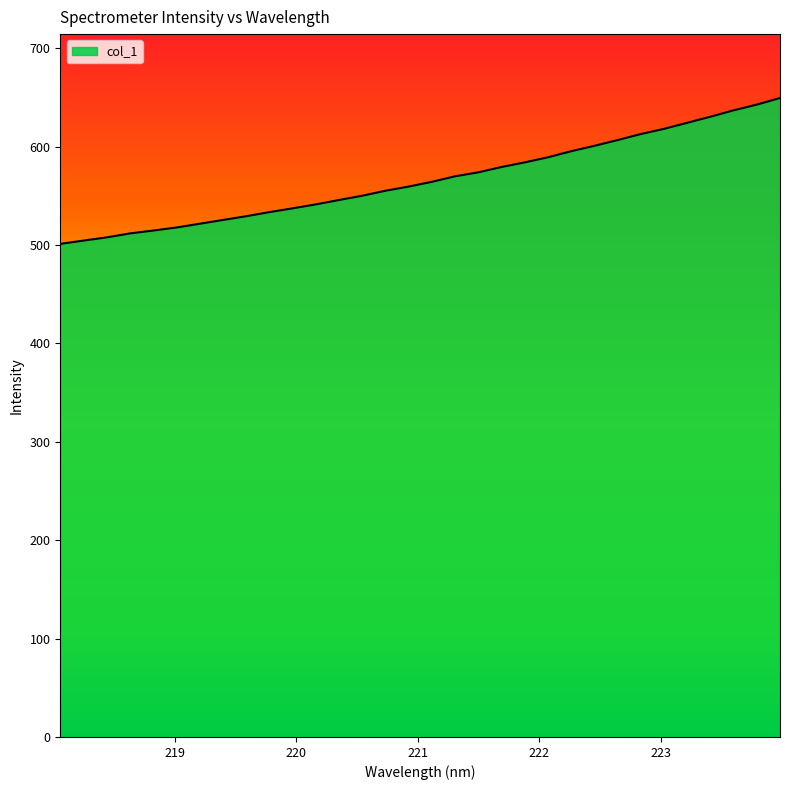

What is the smallest value displayed?

501.1